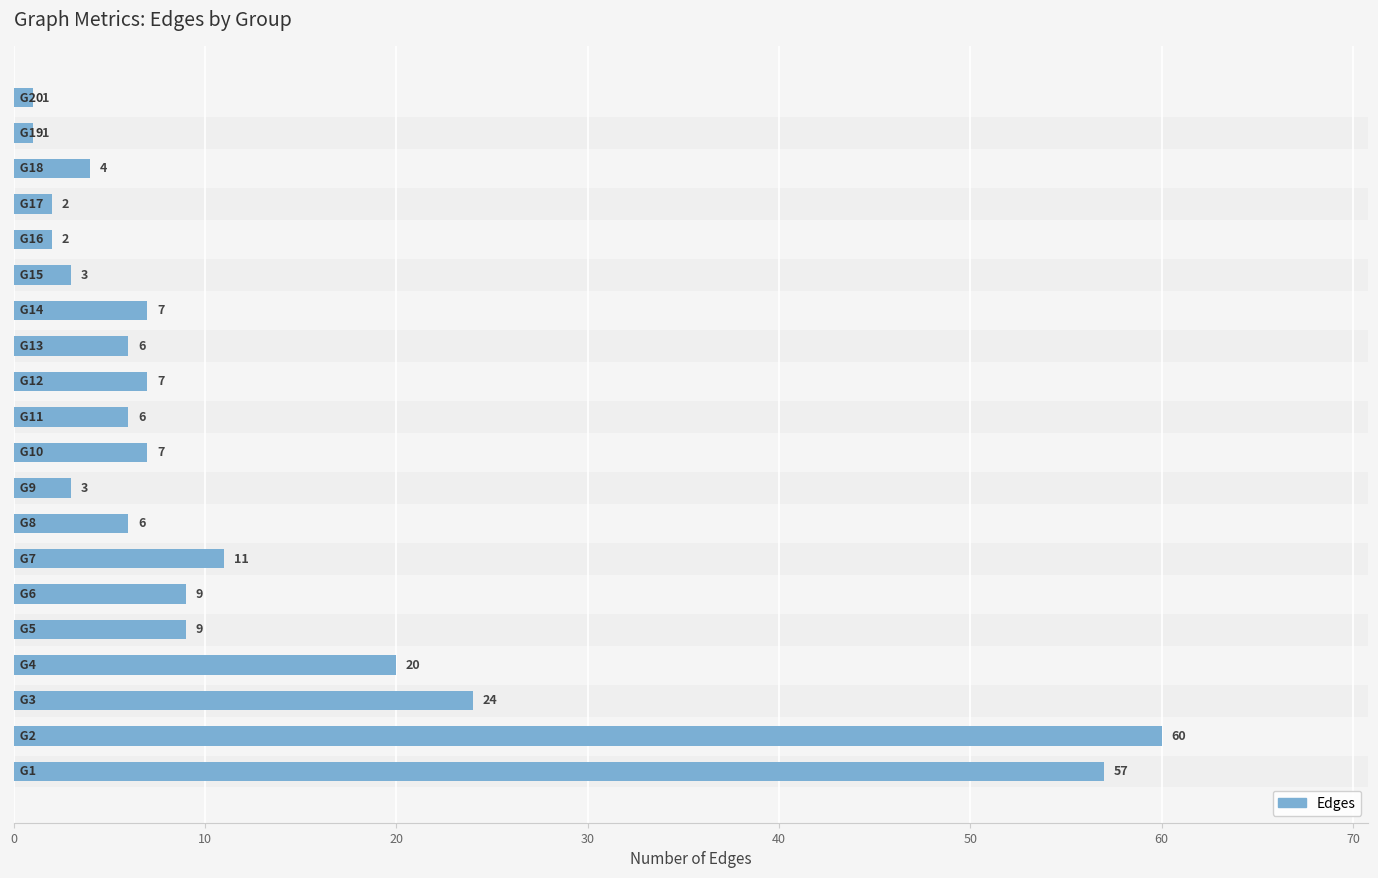

Reading bottom to top, extract all data points from this chart.

57	60	24	20	9	9	11	6	3	7	6	7	6	7	3	2	2	4	1	1